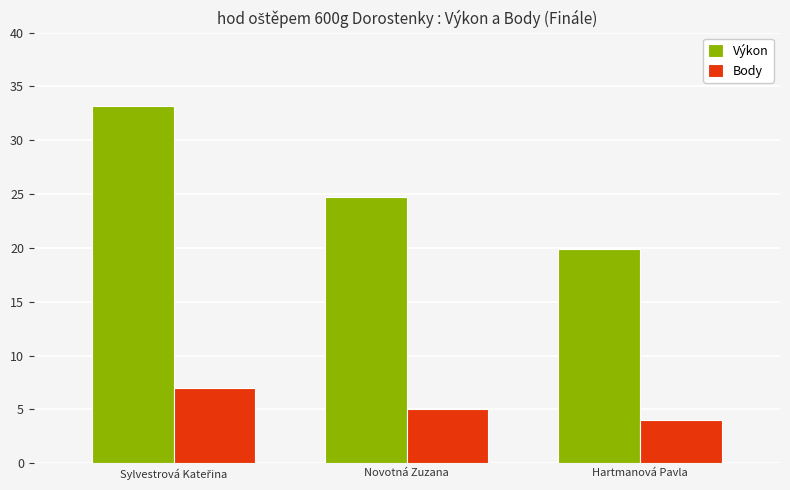

What value does the Body series have at Hartmanová Pavla?

4.0